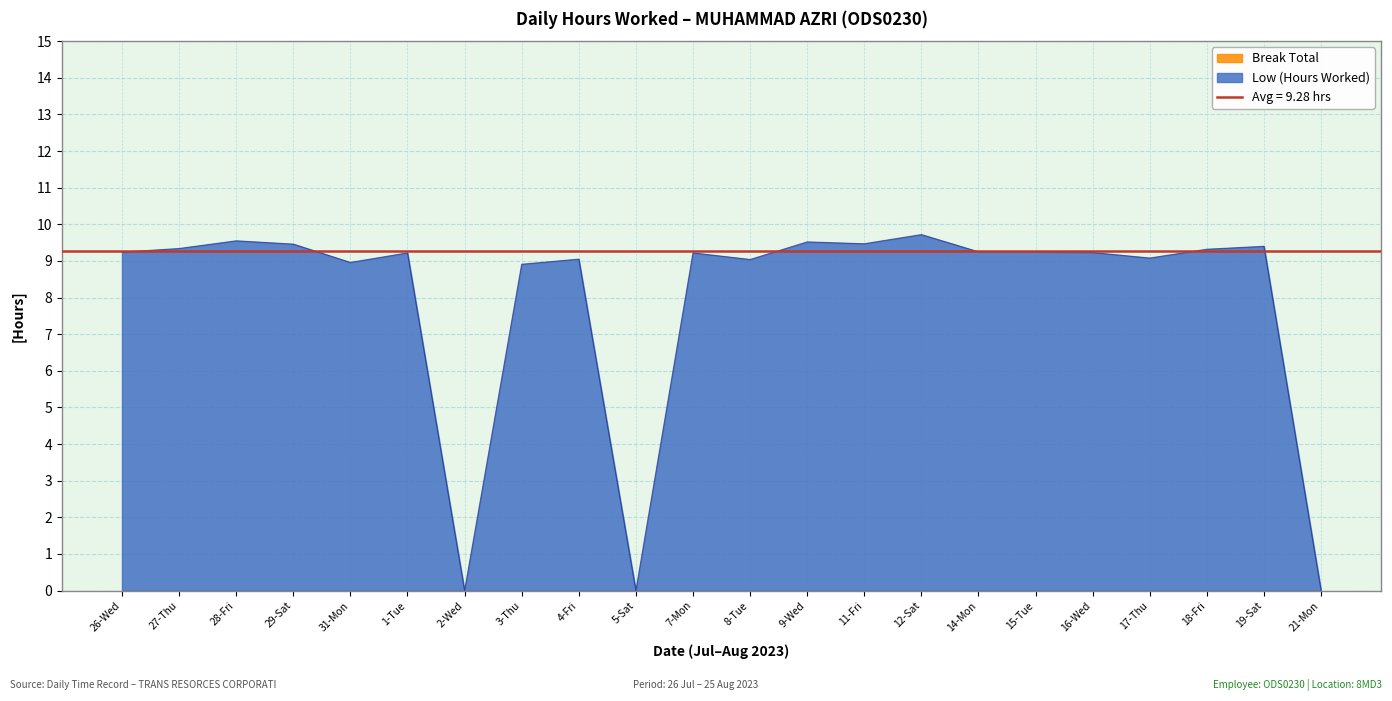

Is it true that the value at 28-Fri is 12.9?

False